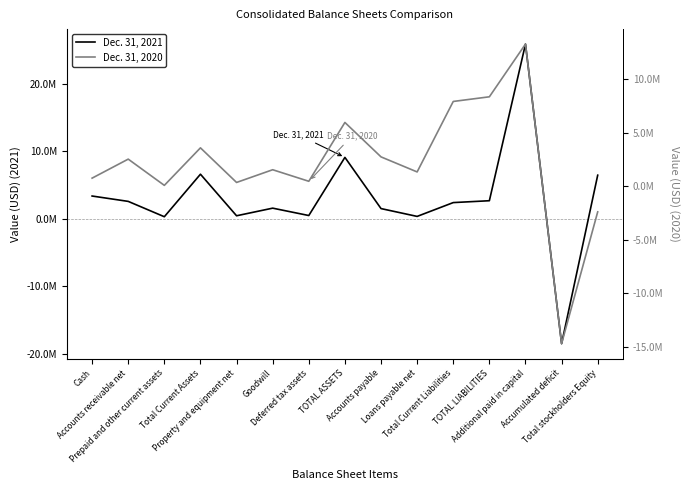

True or false: Dec. 31, 2020 has a value of 4487943 at Total Current Liabilities.

False